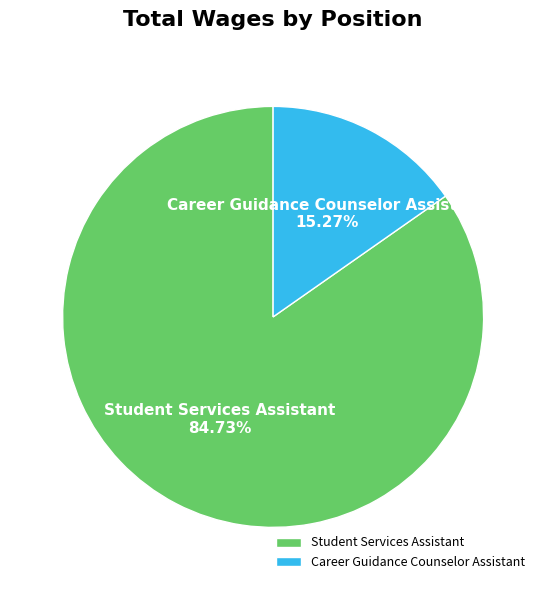

To the nearest percent, what is the difference between the Career Guidance Counselor Assistant and Student Services Assistant slice percentages?

69%